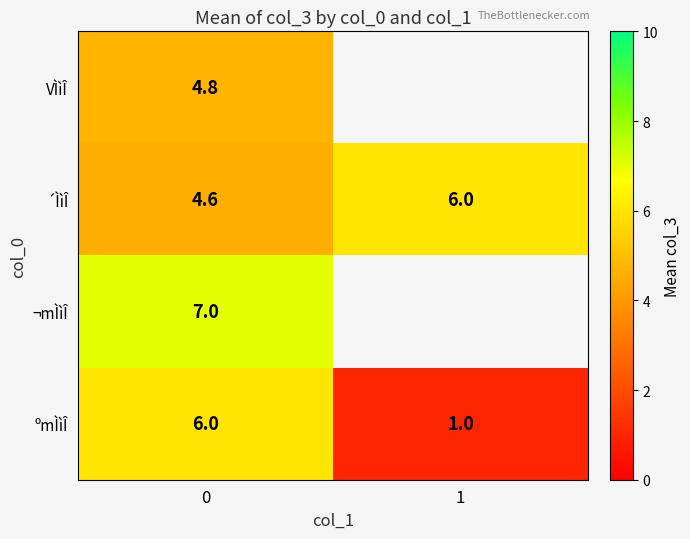

True or false: ´ÌìÎ has a value of 9.8 at 1.

False